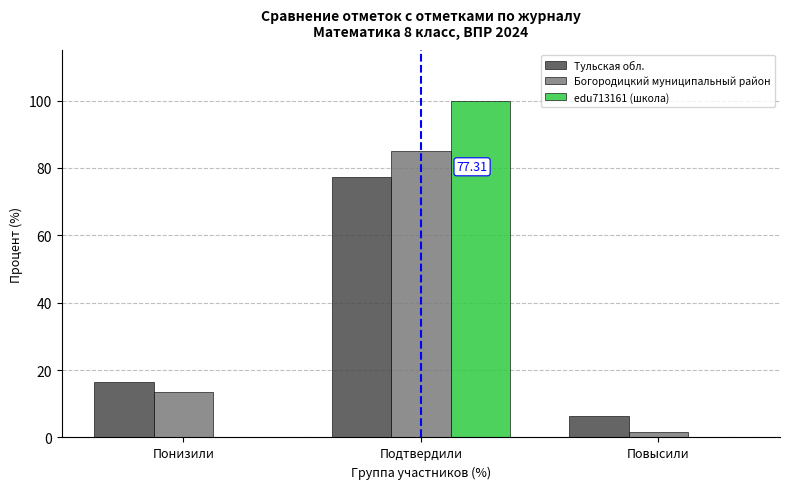

At which label is Тульская обл. closest to 41?

Понизили